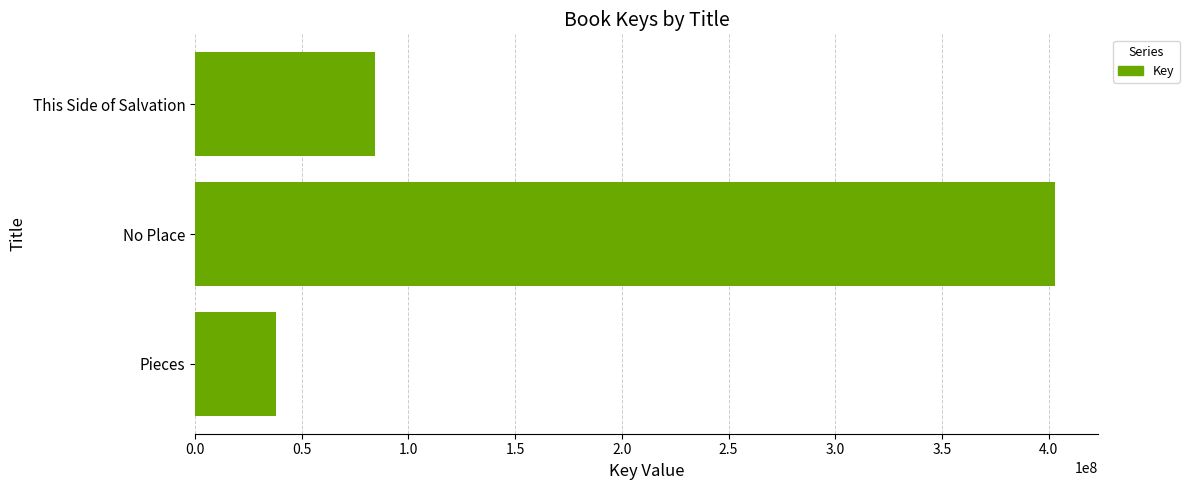

Reading bottom to top, what are all the values shown in this chart?

Pieces=37814368	No Place=402974350	This Side of Salvation=84134272